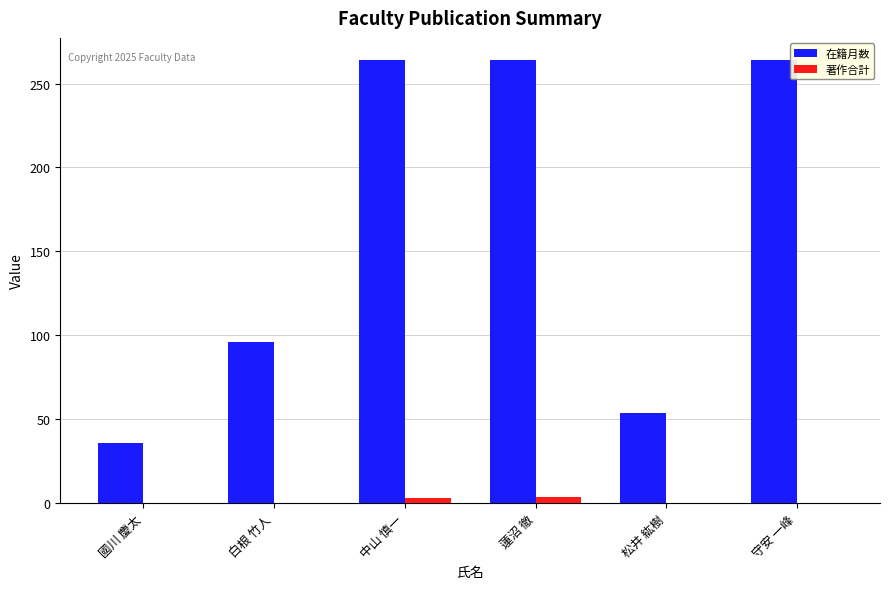

The 在籍月数 series shows 148 at 守安 一峰. True or false?

False